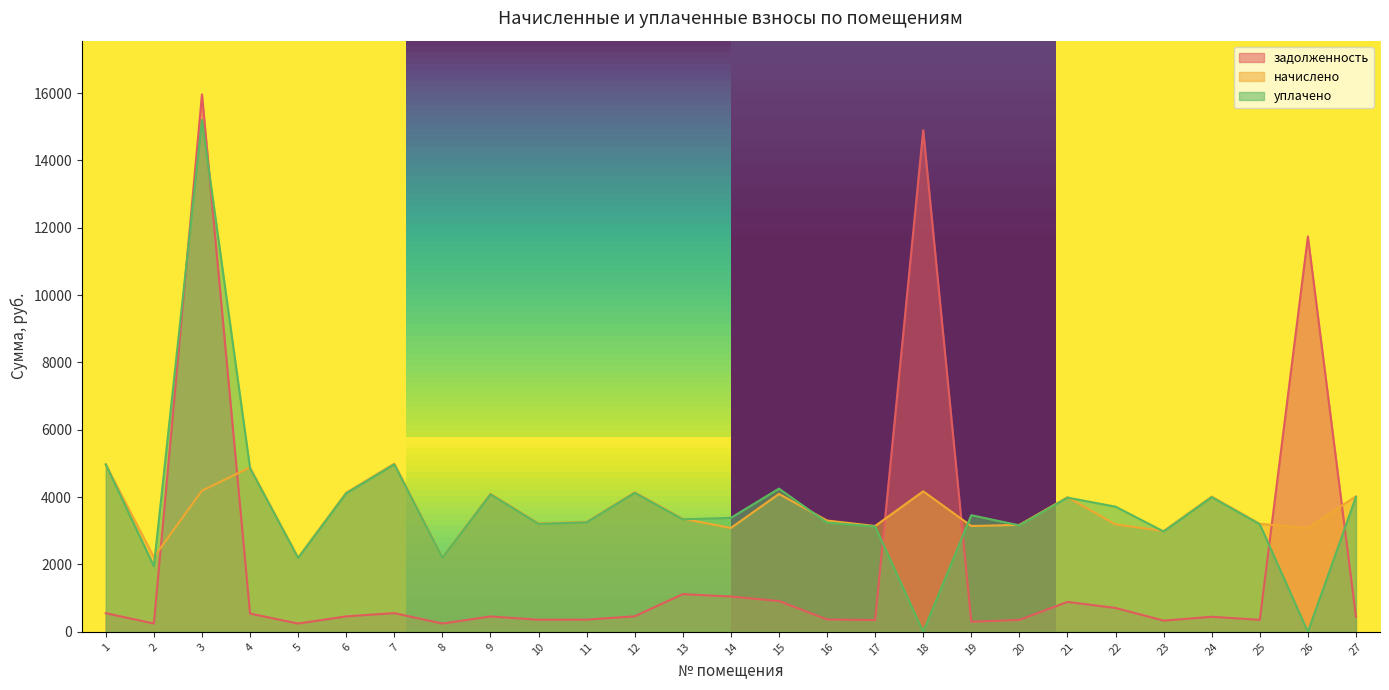

What is the average value of the уплачено series?

3739.8